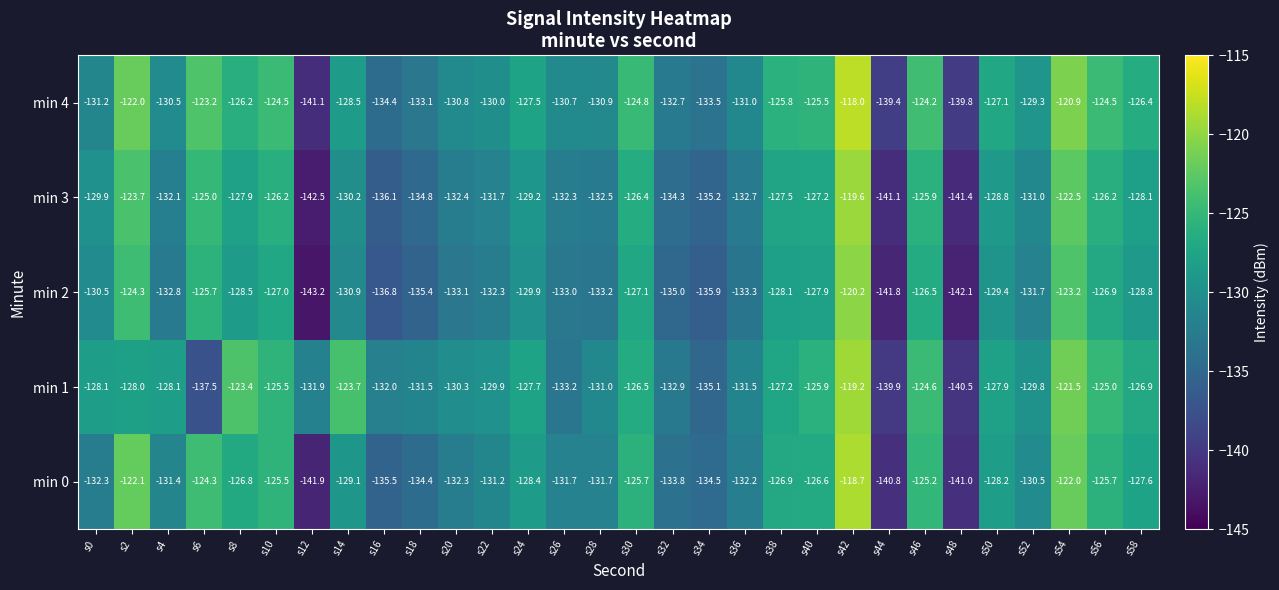

How many values in the min 3 series exceed -129?

13